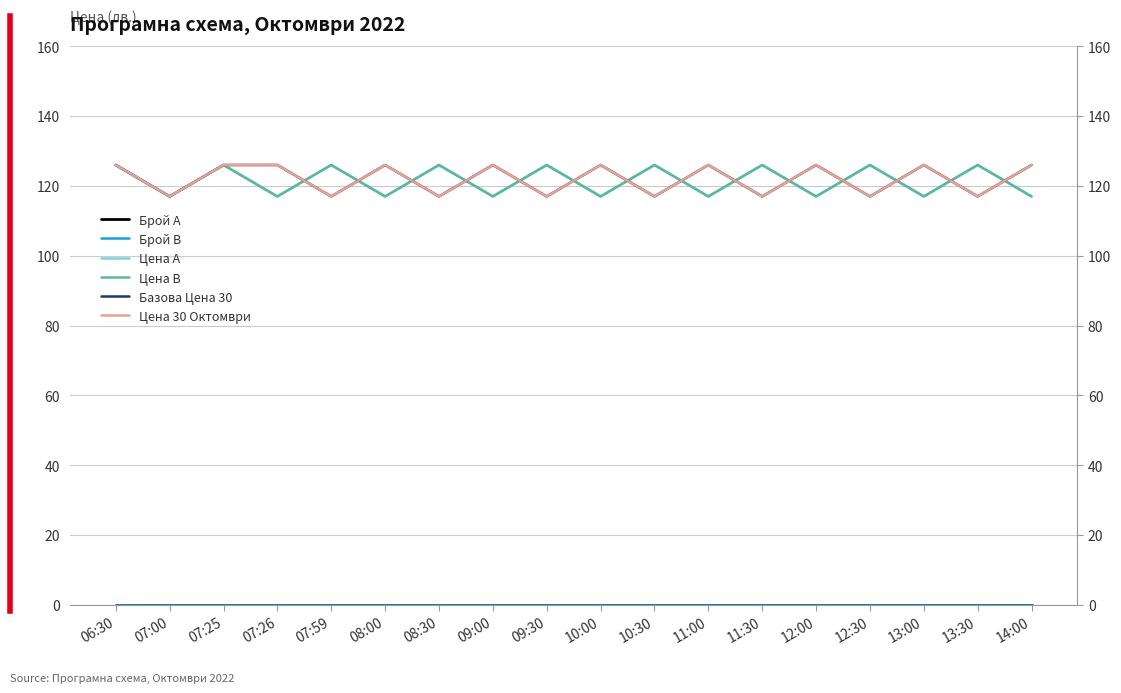

Between 09:00 and 09:30, which series saw the biggest shift?

Цена А